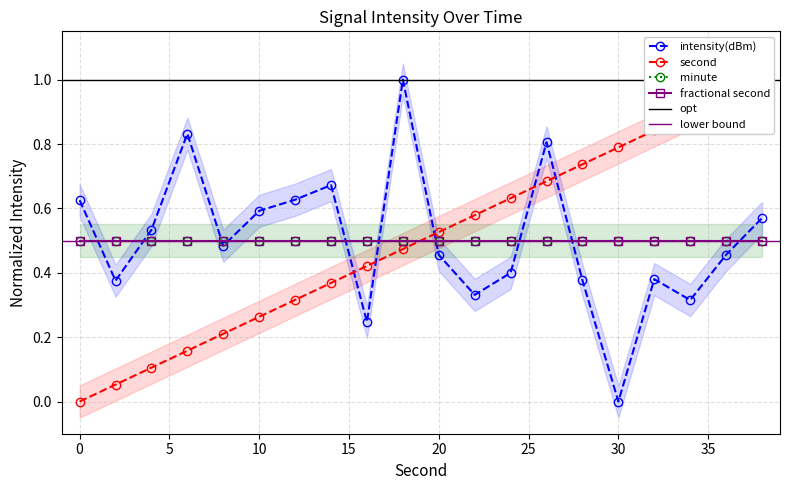

What is the difference between the second highest and minimum values in the second series?

0.9